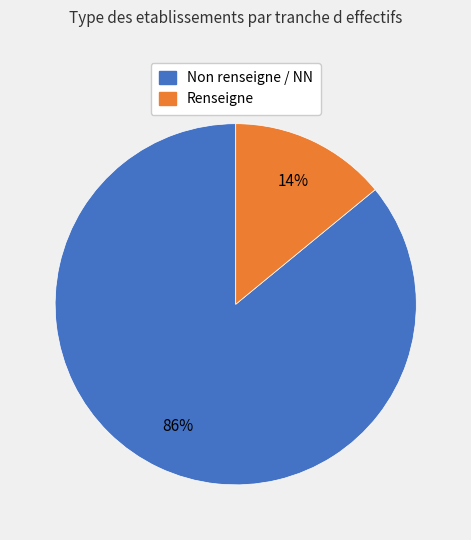

To the nearest percent, what percentage of the pie is Non renseigne / NN?

86%